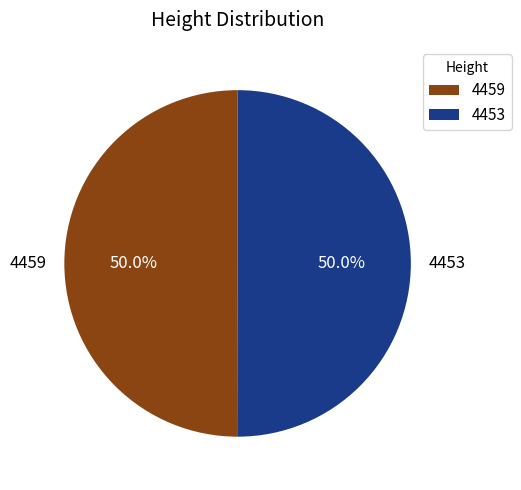

To the nearest percent, what is the average slice percentage?

50%